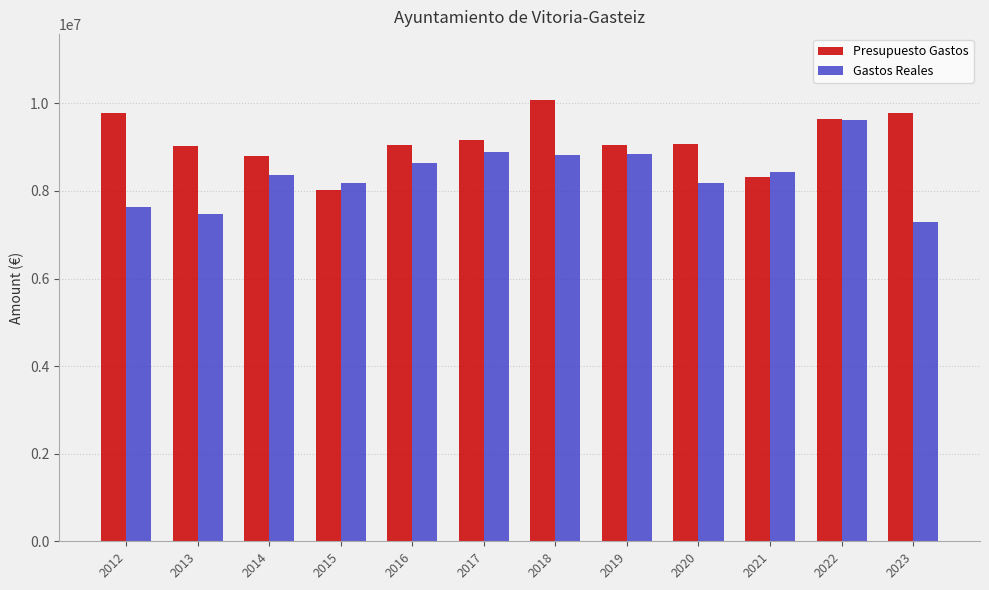

Which series changed the most between 2013 and 2019?

Gastos Reales